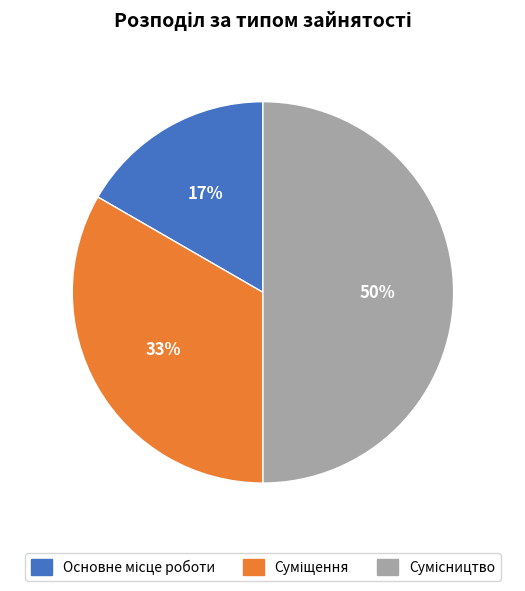

To the nearest percent, what is the difference between the largest and smallest slice percentages?

33%